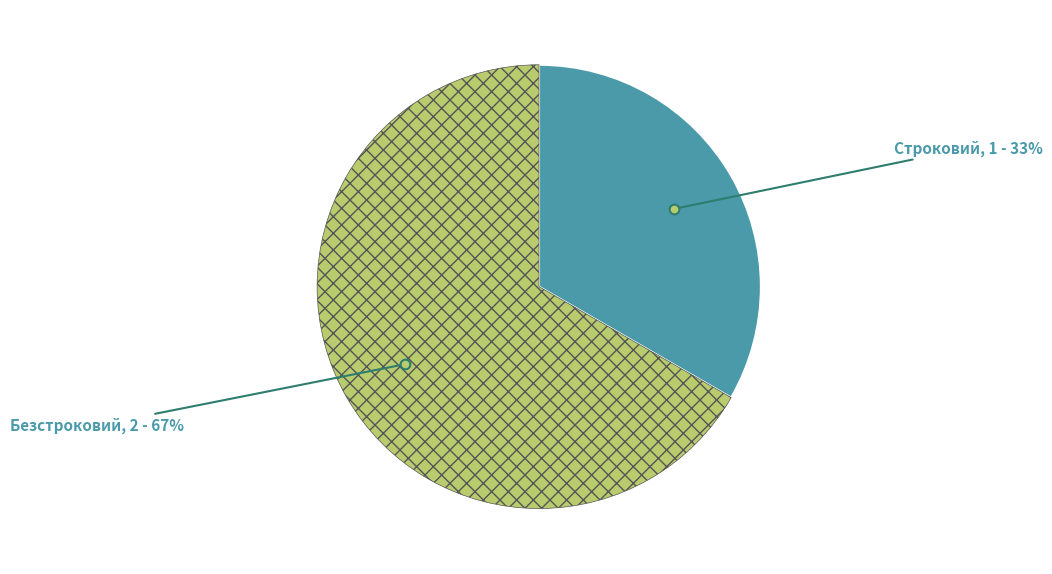

Which has a higher value, Безстроковий or Строковий?

Безстроковий